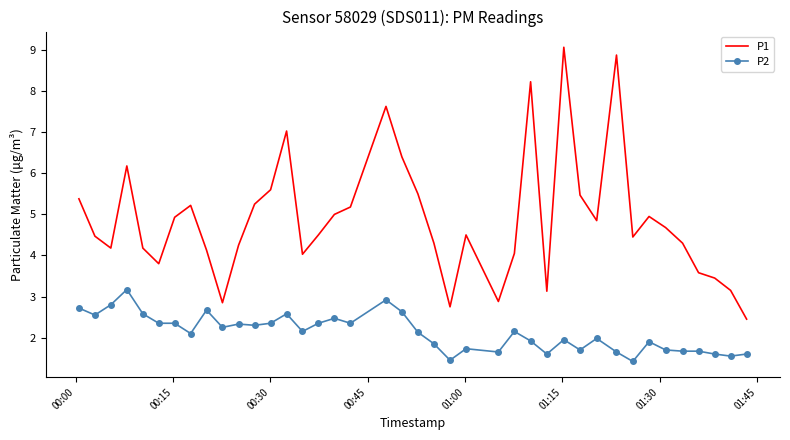

What is the maximum value shown in the chart?

9.1